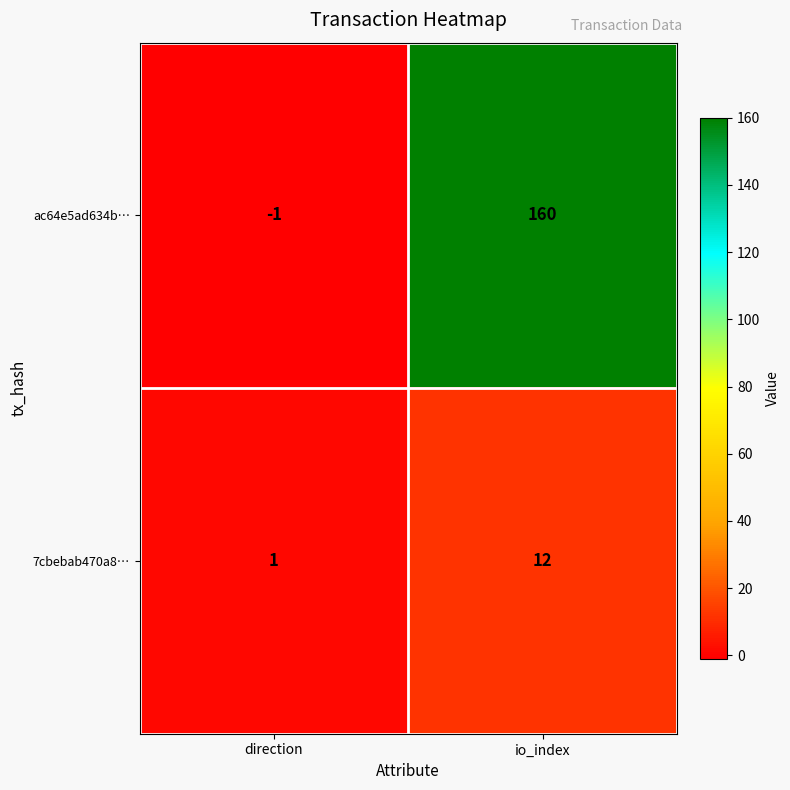

Where is 7cbebab470a8… nearest to the value 6?

direction